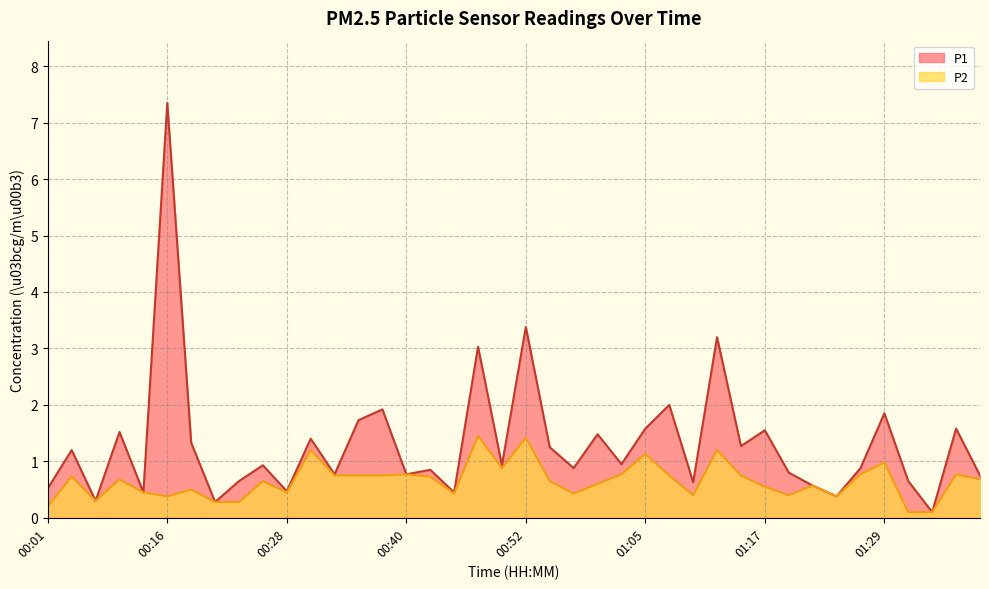

Does the chart have visible grid lines?

Yes